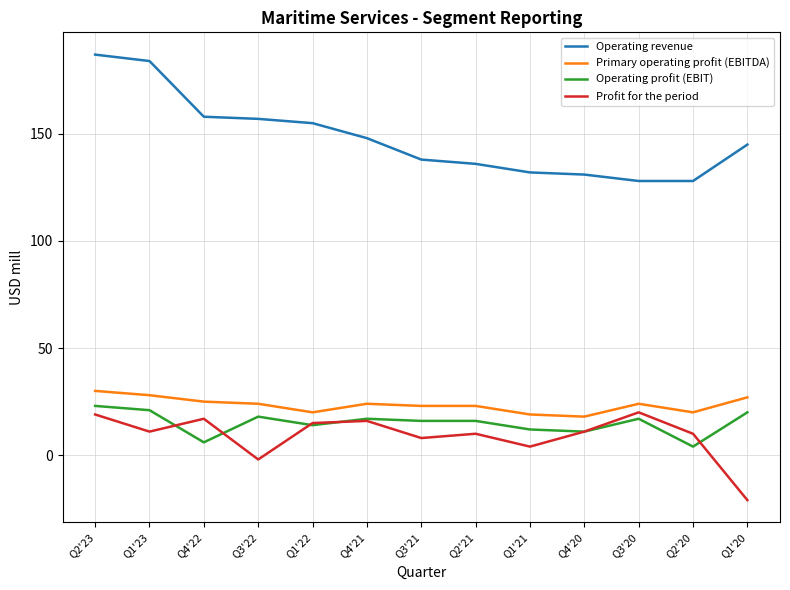

True or false: Primary operating profit (EBITDA) and Operating profit (EBIT) cross at least once.

False